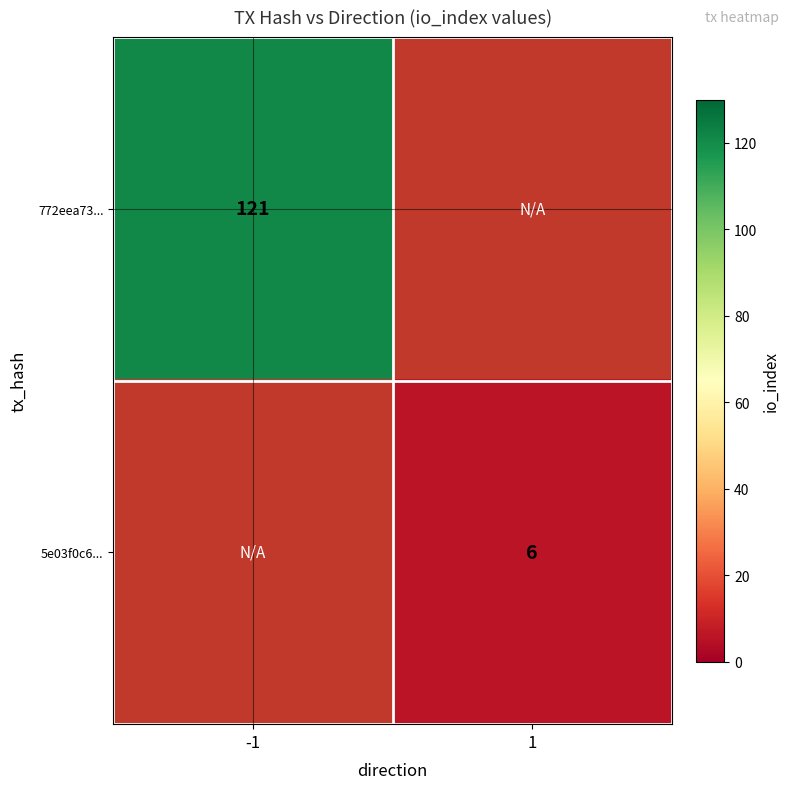

Is the value of 5e03f0c6... at 1 greater than the value of 772eea73... at -1?

No